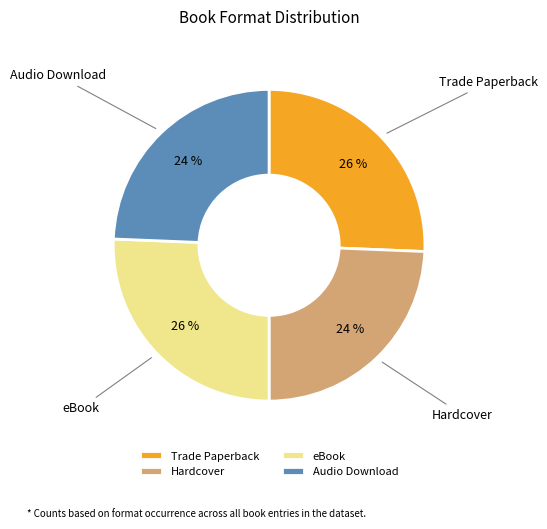

Is there a majority slice in this chart?

No